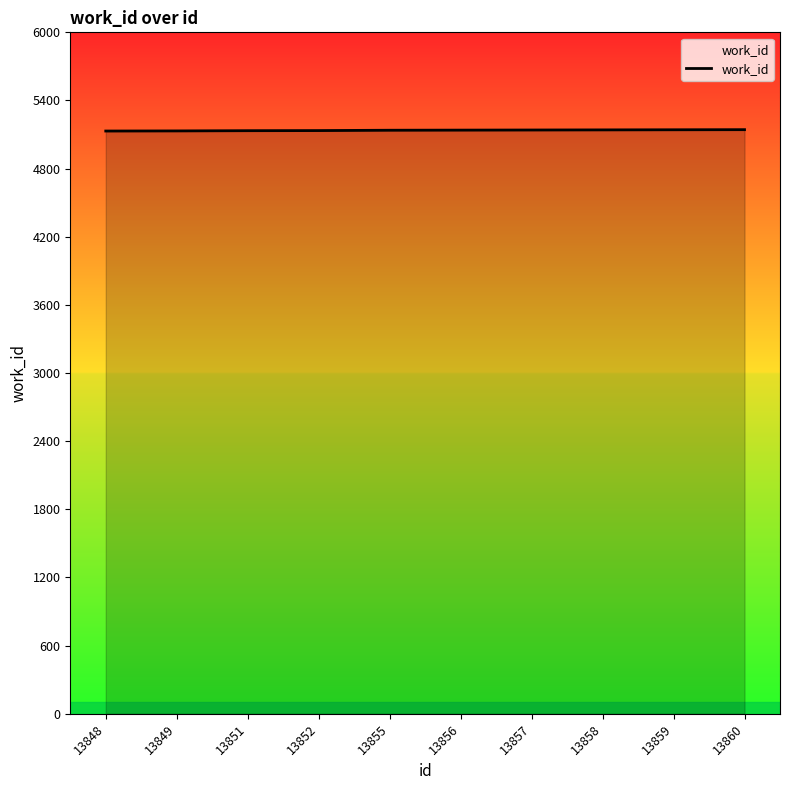

Count the number of categories in the chart.

10